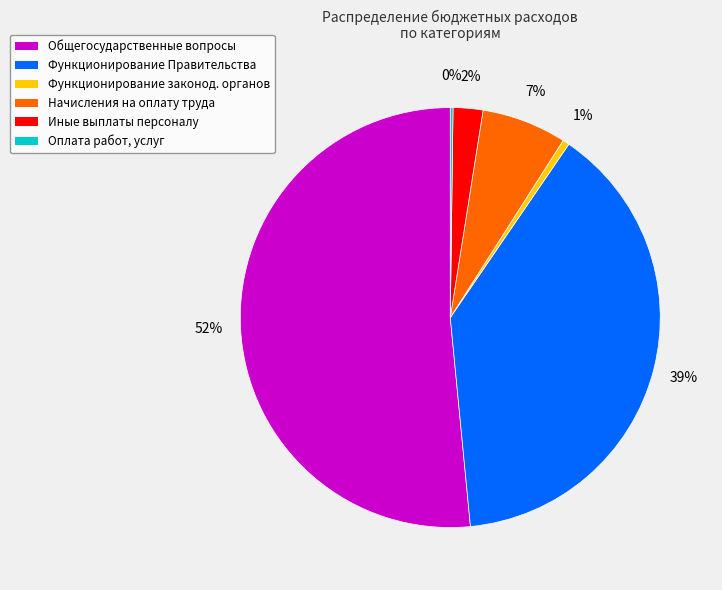

True or false: Общегосударственные вопросы accounts for 45% of the total.

False